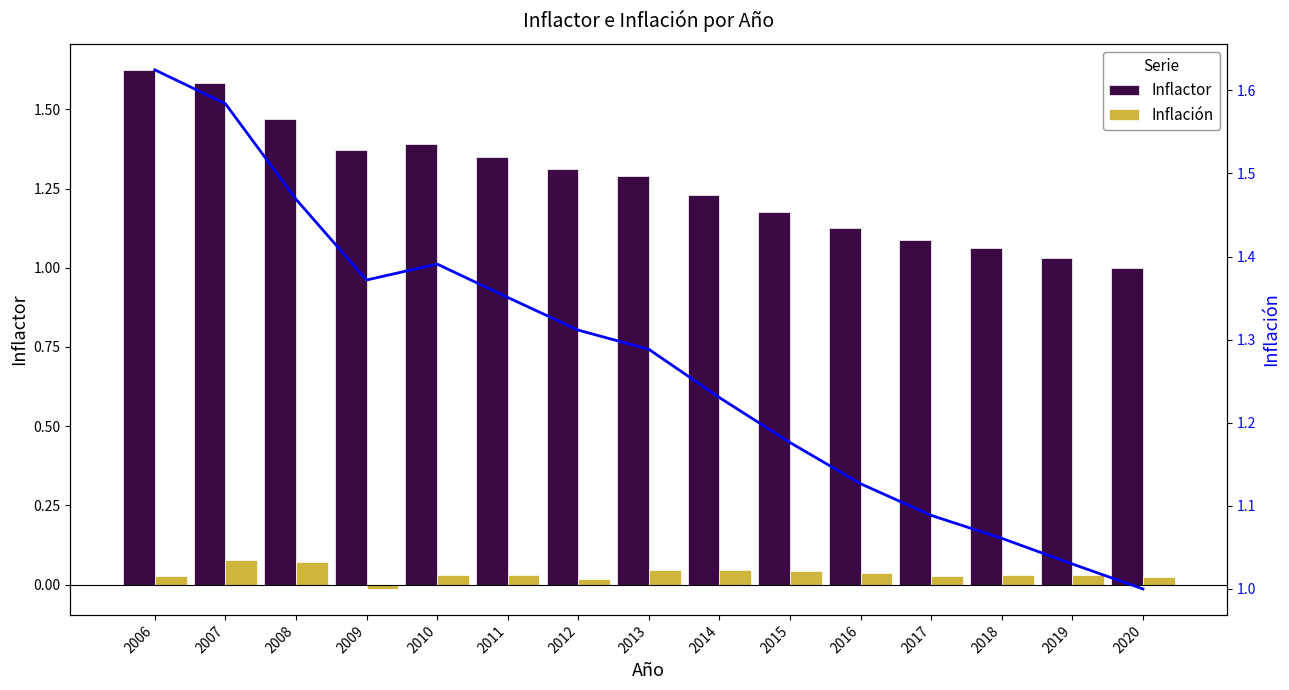

Are the bars grouped side by side (vs. stacked)?

Yes